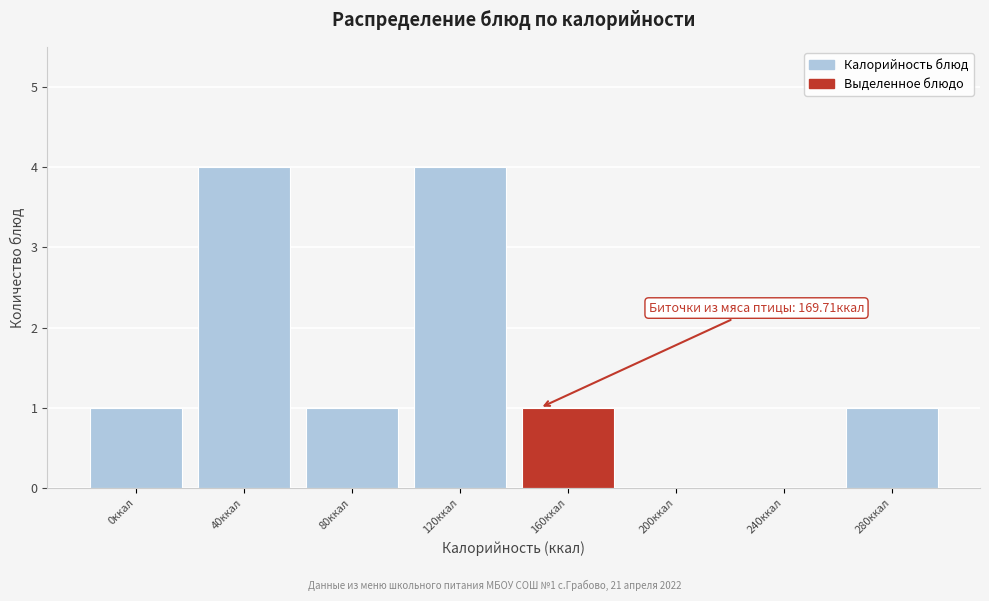

Reading left to right, list all the values displayed in this chart.

0ккал=1	40ккал=4	80ккал=1	120ккал=4	160ккал=1	200ккал=0	240ккал=0	280ккал=1